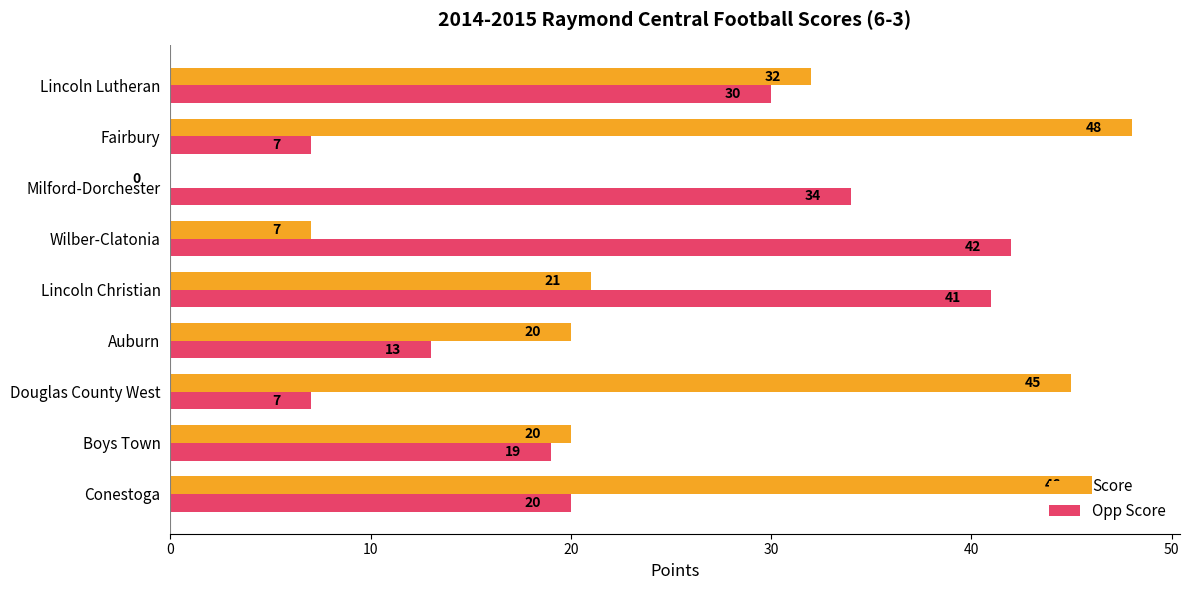

Which series changed the most between Douglas County West and Wilber-Clatonia?

Score